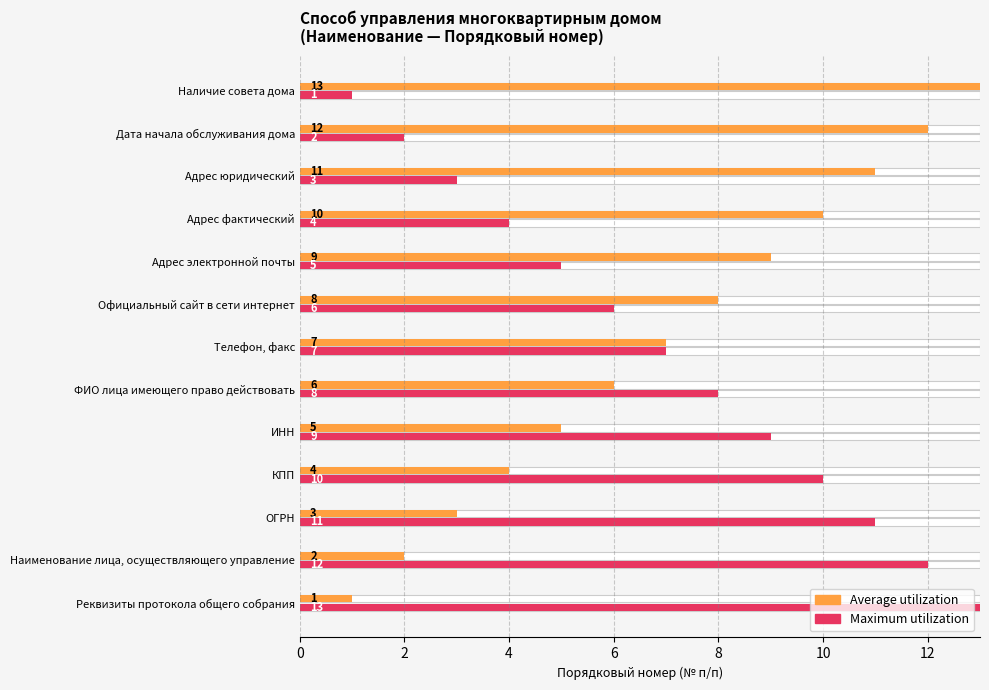

Count the number of data series in this chart.

2